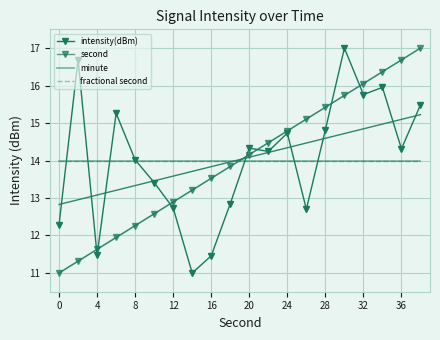

Is it true that second equals 5.1 at 8?

False